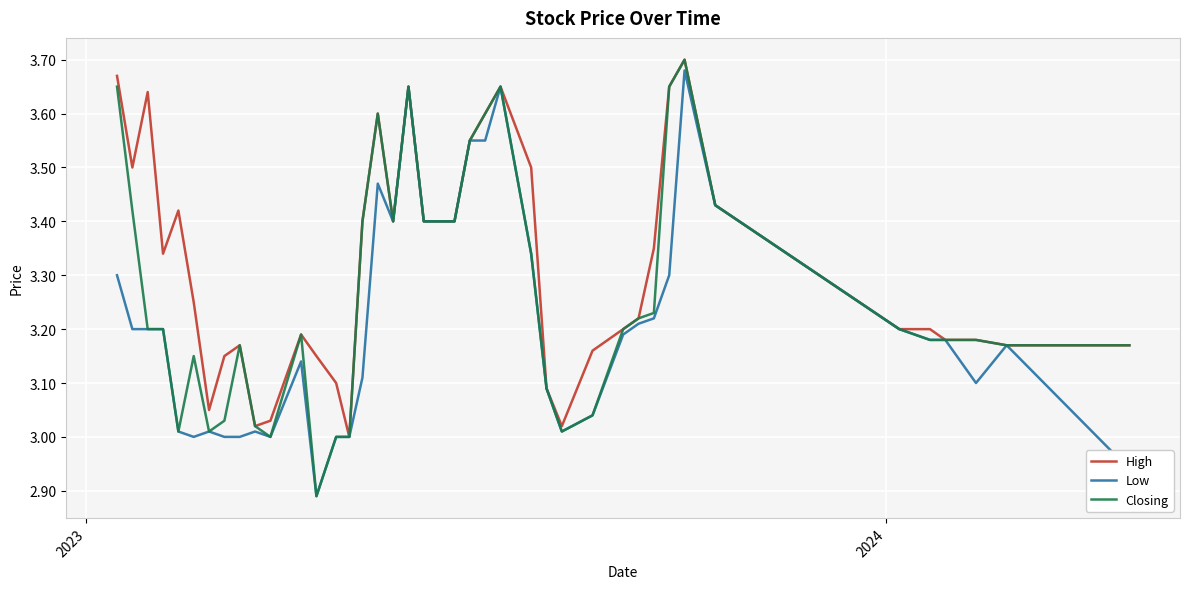

Which series has the largest total across all categories?

High